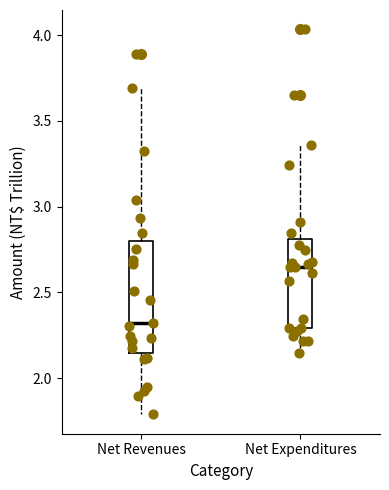

Reading left to right, transcribe this box plot: for each box, give where its median line is, the range the box spans, and where its two whiskers end, as read against the y-axis. The values are not printed on the chart, so give them approximately, as read against the axis.

Net Revenues: median 2.30, box 2.15 to 2.80, whiskers 1.80 to 3.70
Net Expenditures: median 2.65, box 2.30 to 2.80, whiskers 2.15 to 3.35